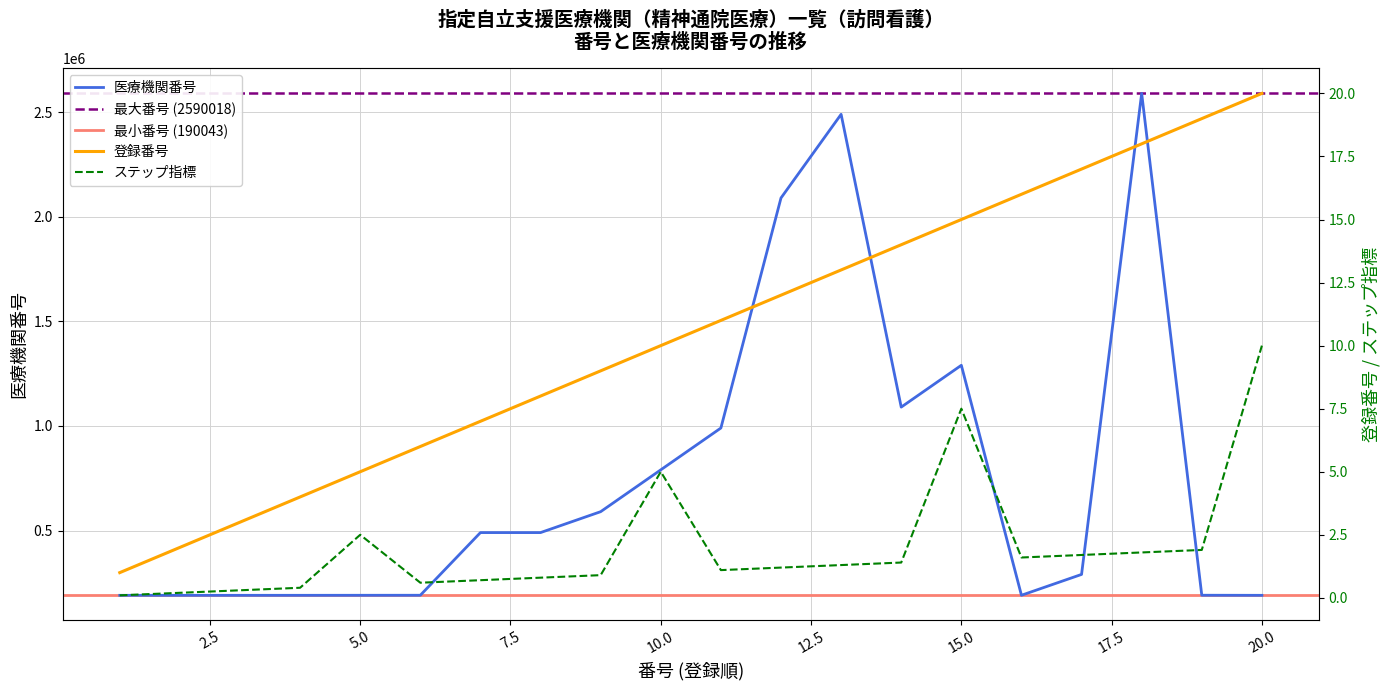

What is the difference between the 医療機関番号 (×10000) values at 14 and 1?

899993